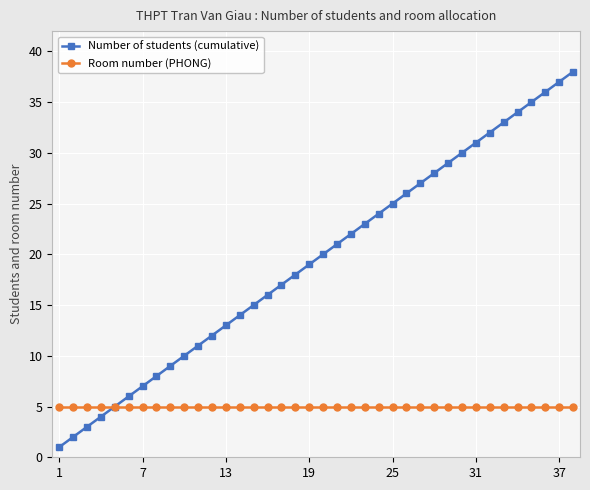

Does the chart display data point markers on the line(s)?

Yes